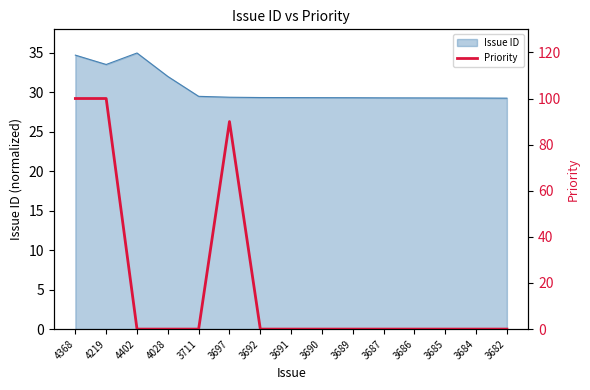

What is the label of the 3rd point from the right?

3685